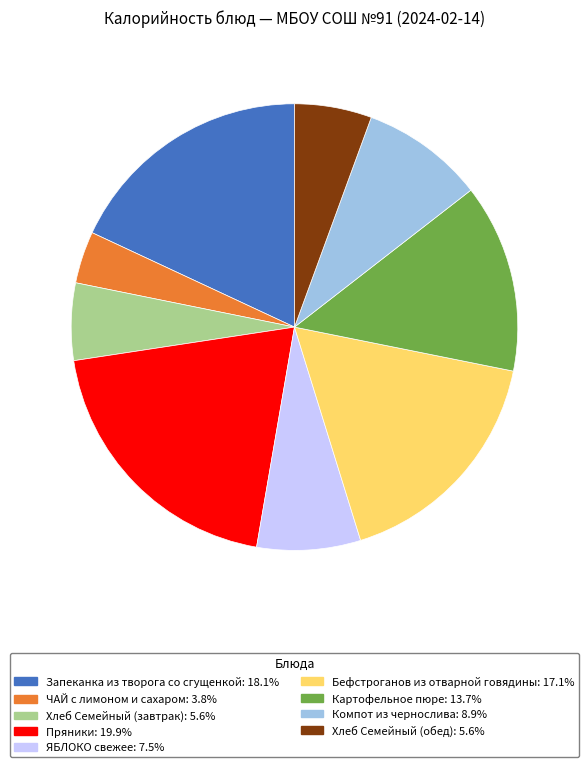

Is there a majority slice in this chart?

No